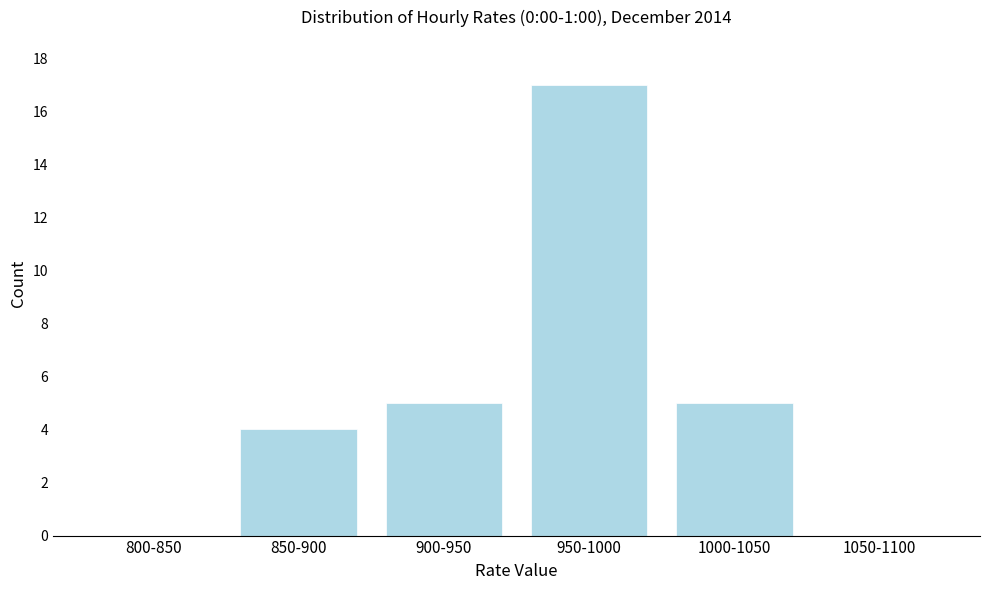

Reading right to left, transcribe all the data shown in this chart.

1050-1100=0	1000-1050=5	950-1000=17	900-950=5	850-900=4	800-850=0